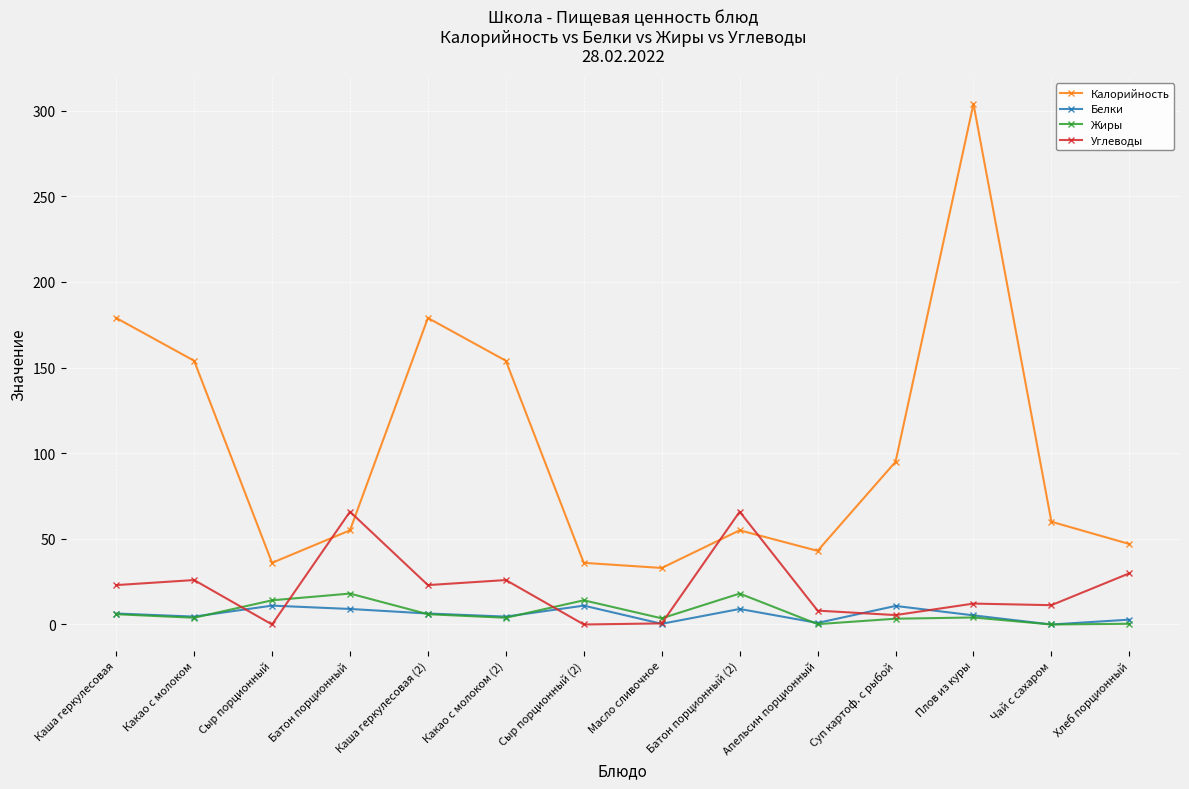

What are all the series names shown in the legend?

Калорийность, Белки, Жиры, Углеводы